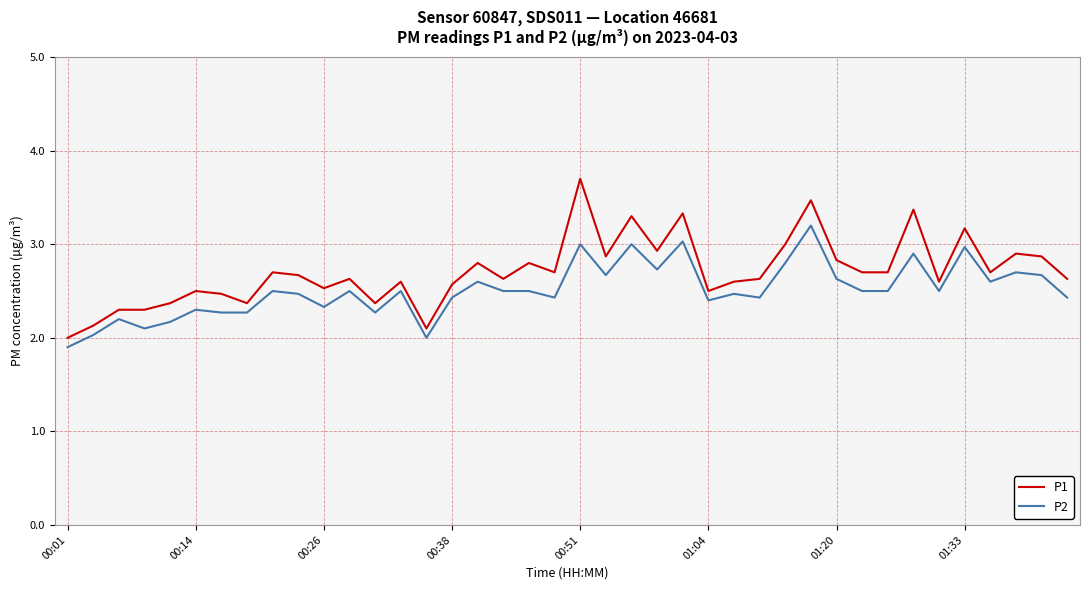

What is the maximum value for P1?

3.7